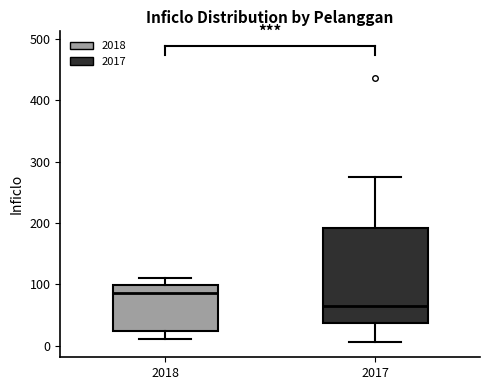

Which box has the highest median line?

2018